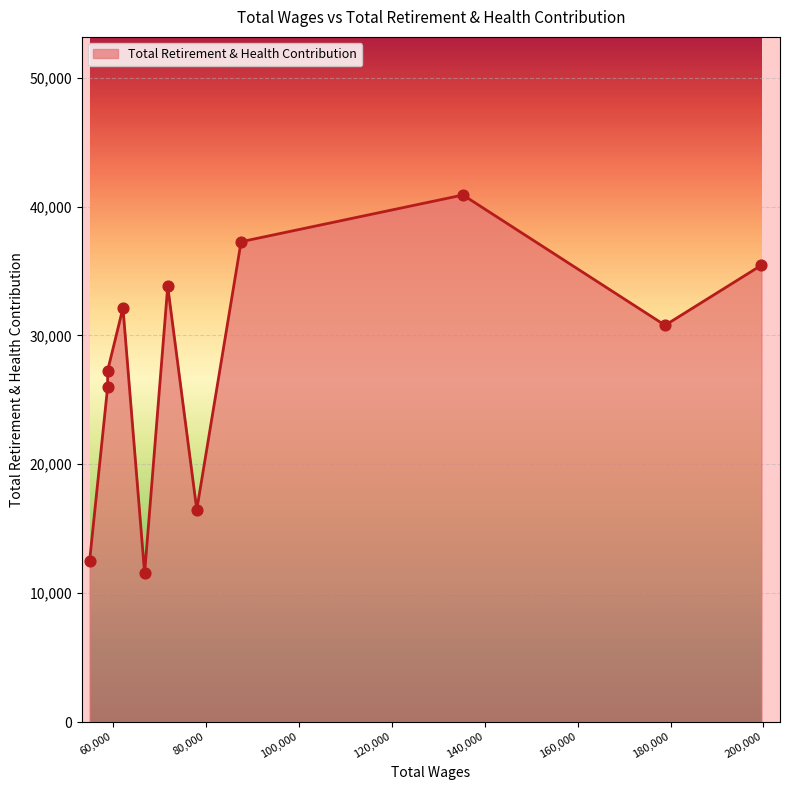

What is the change in value from 78027.0 to 58841.0?

+9522